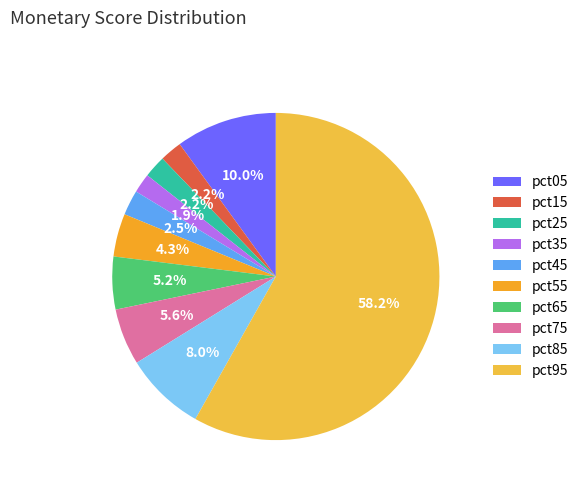

Do pct15 and pct05 together represent more than half of the pie?

No